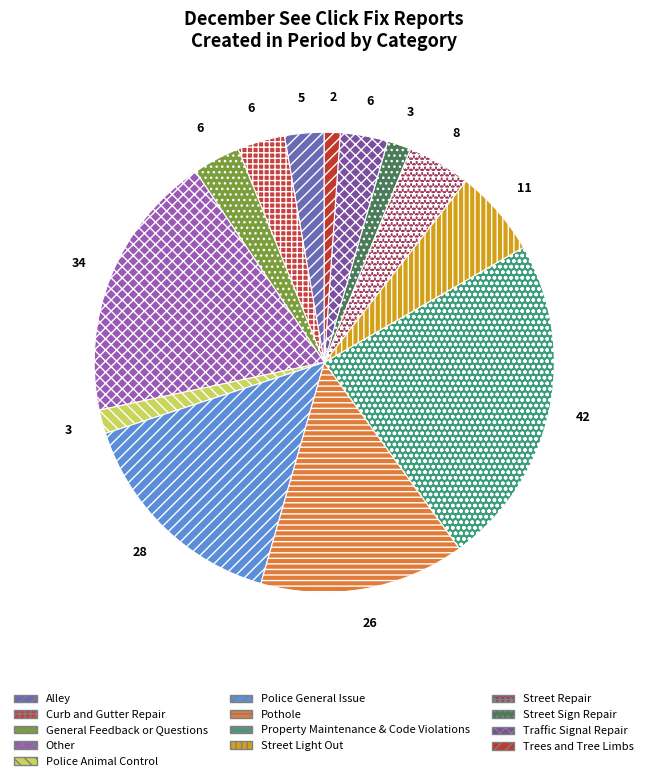

Rank the categories by value from lowest to highest.

Trees and Tree Limbs, Police Animal Control, Street Sign Repair, Alley, Curb and Gutter Repair, General Feedback or Questions, Traffic Signal Repair, Street Repair, Street Light Out, Pothole, Police General Issue, Other, Property Maintenance & Code Violations